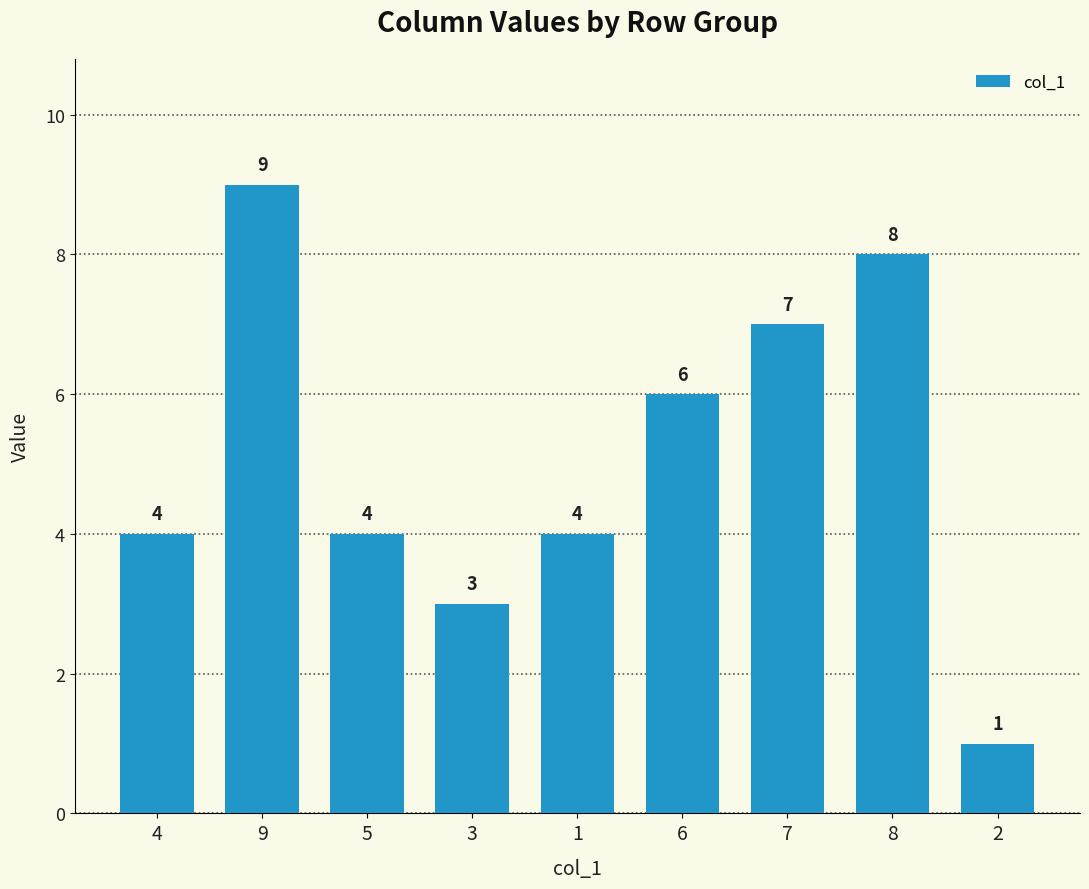

How many bars are there in total?

9